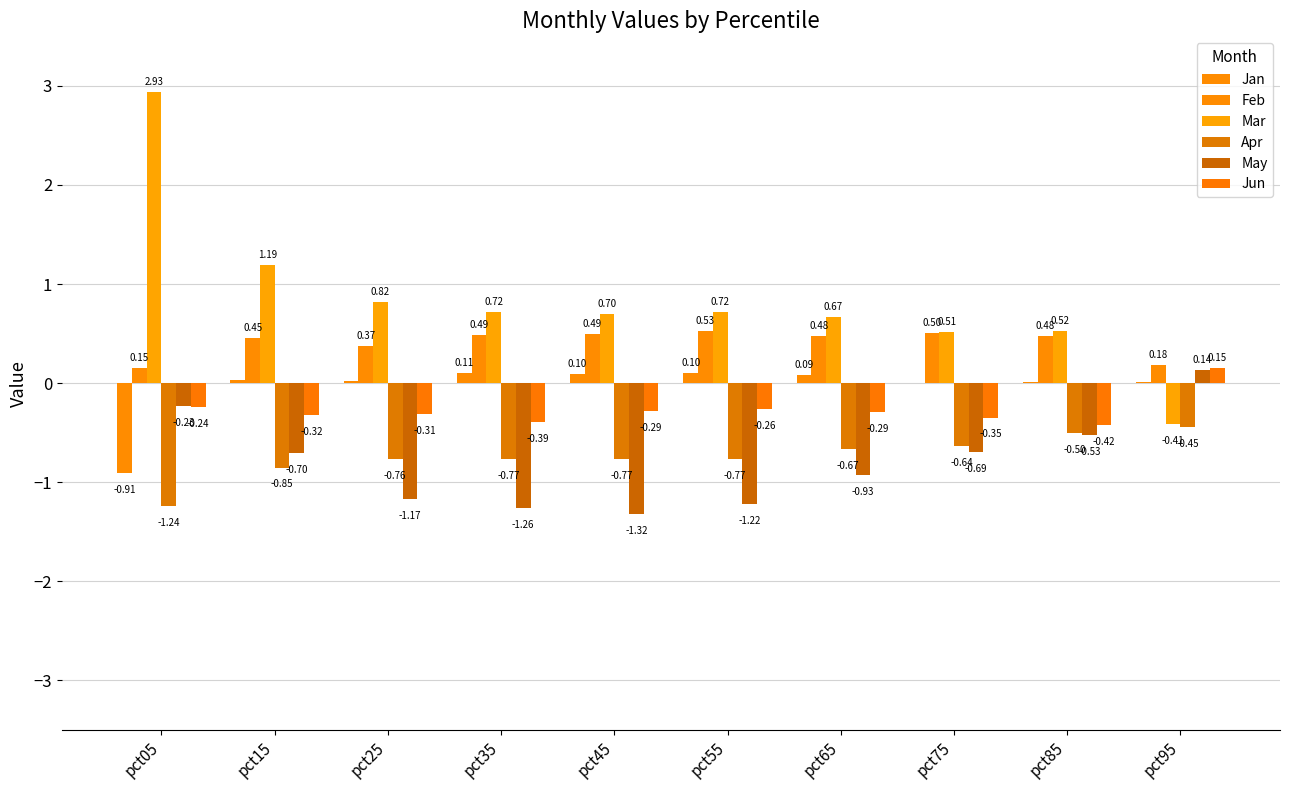

Which series has the largest range (max minus min)?

Mar